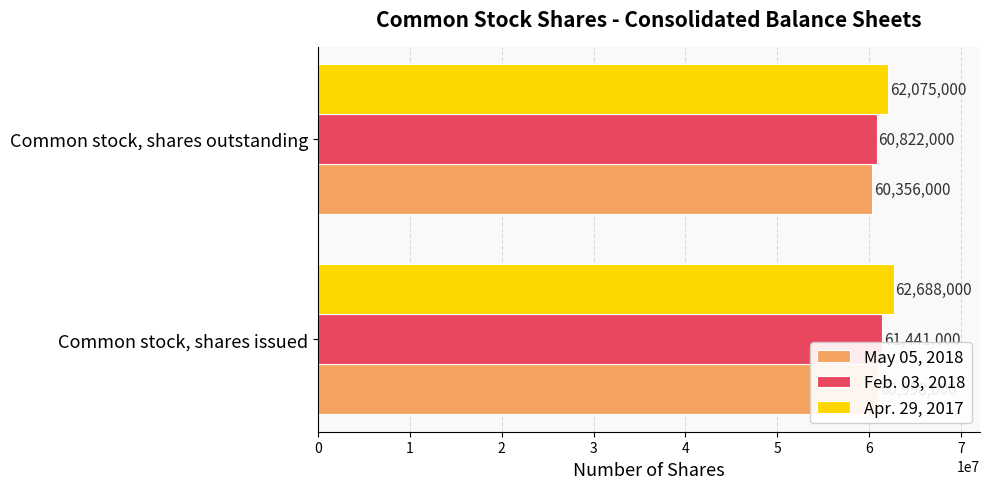

What is the sum of all Feb. 03, 2018 values?

122263000